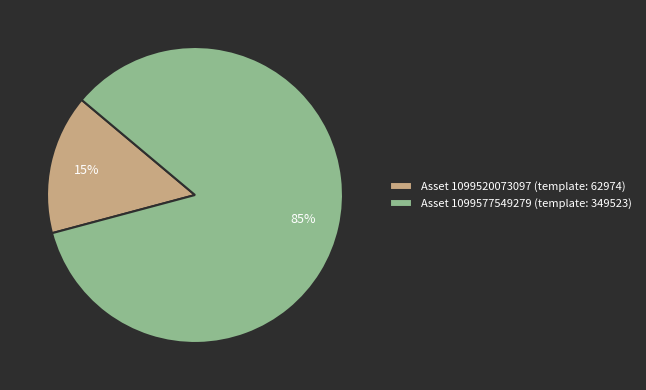

Is it true that Asset 1099577549279 (template: 349523) is 73% of the pie?

False